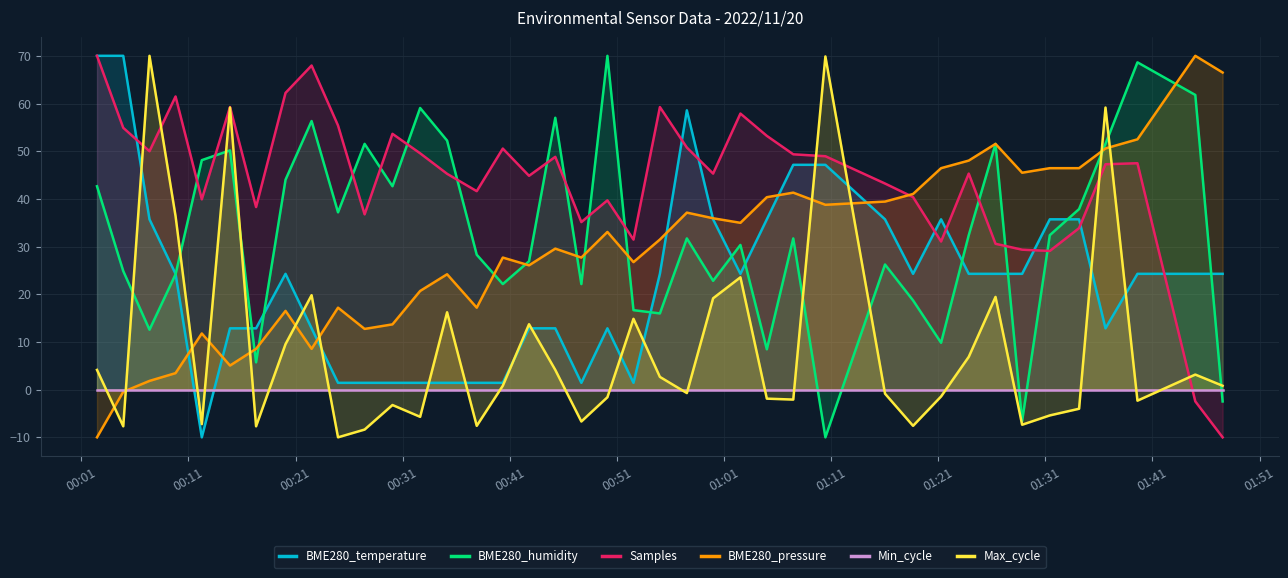

How many data points in BME280_pressure are less than 31?

20